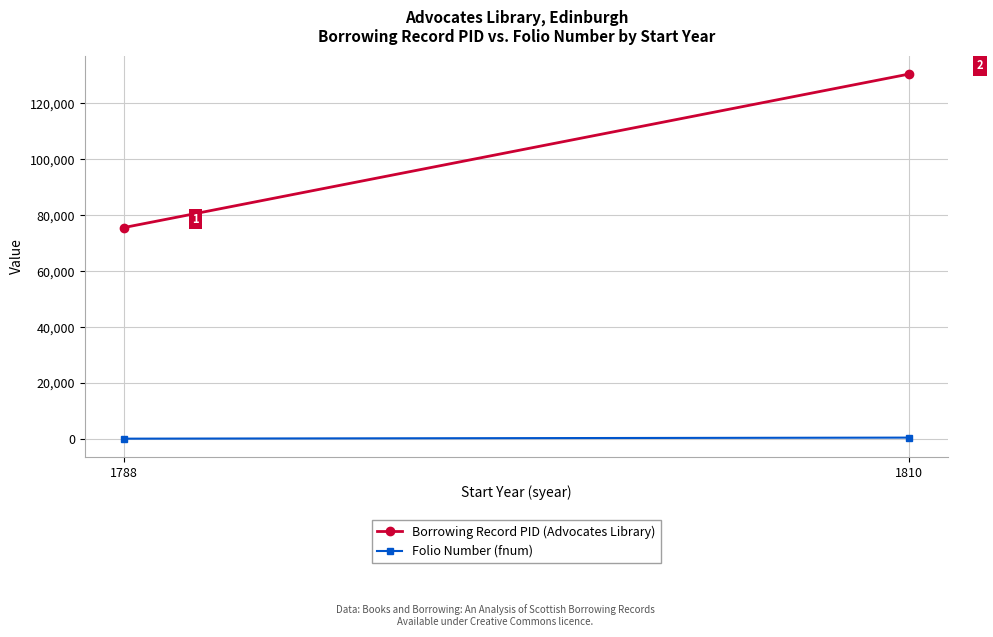

Reading left to right, extract all data points from this chart.

Borrowing Record PID (Advocates Library): 1788=75621	1810=130462
Folio Number (fnum): 1788=148	1810=525